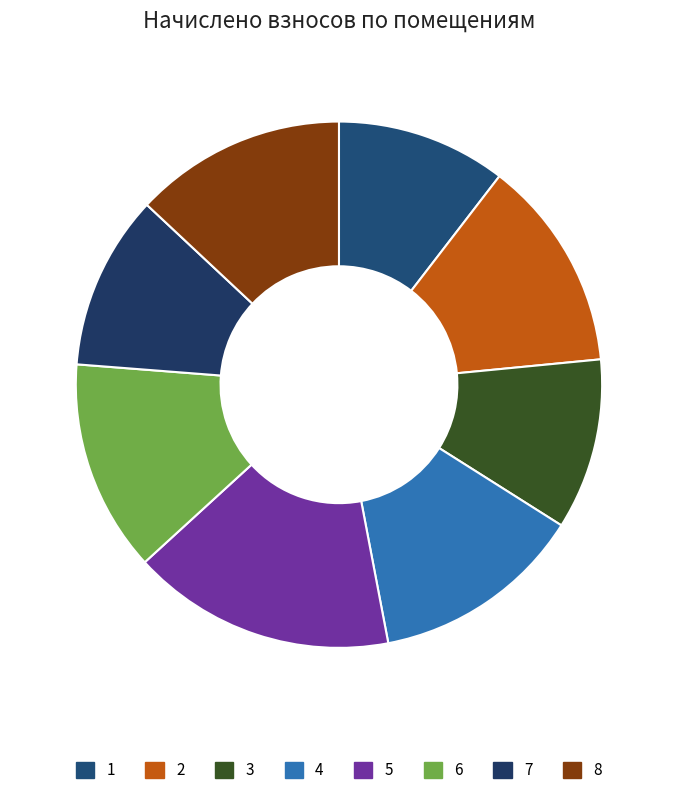

Is the sum of 7 and 8 greater than half?

No